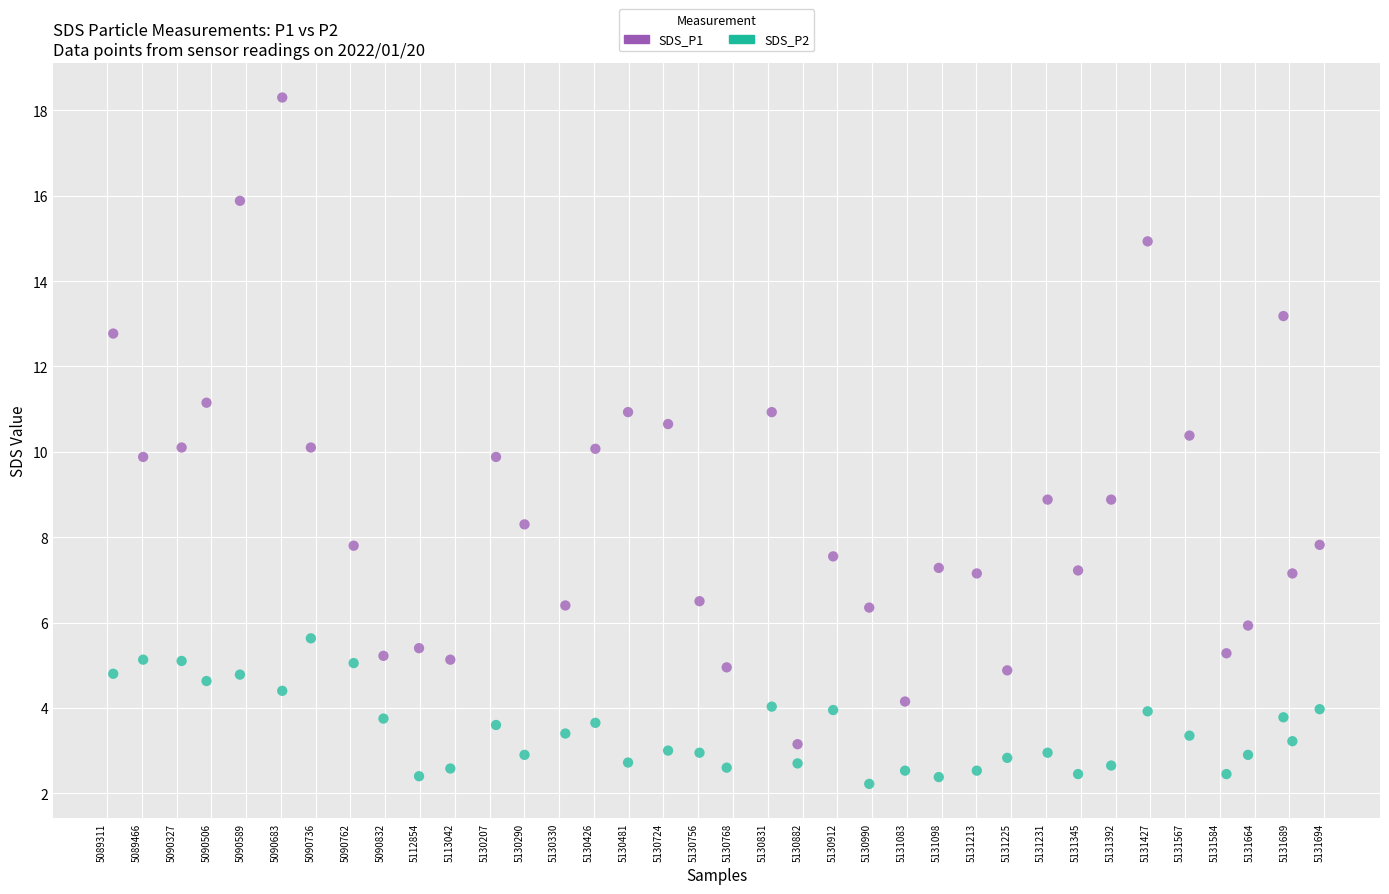

Which series has the widest spread of Y values?

SDS_P1